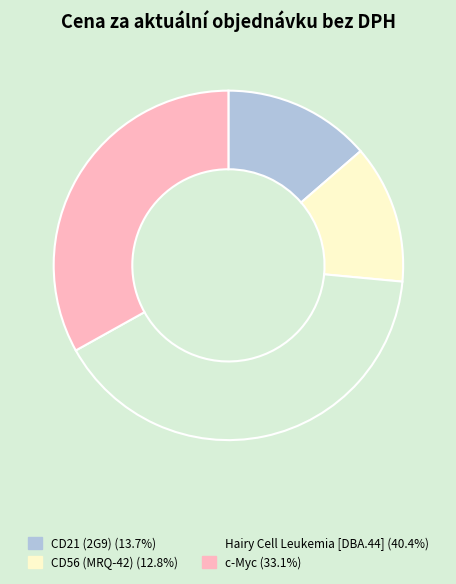

Does c-Myc (33.1%) represent more than half of the total?

No